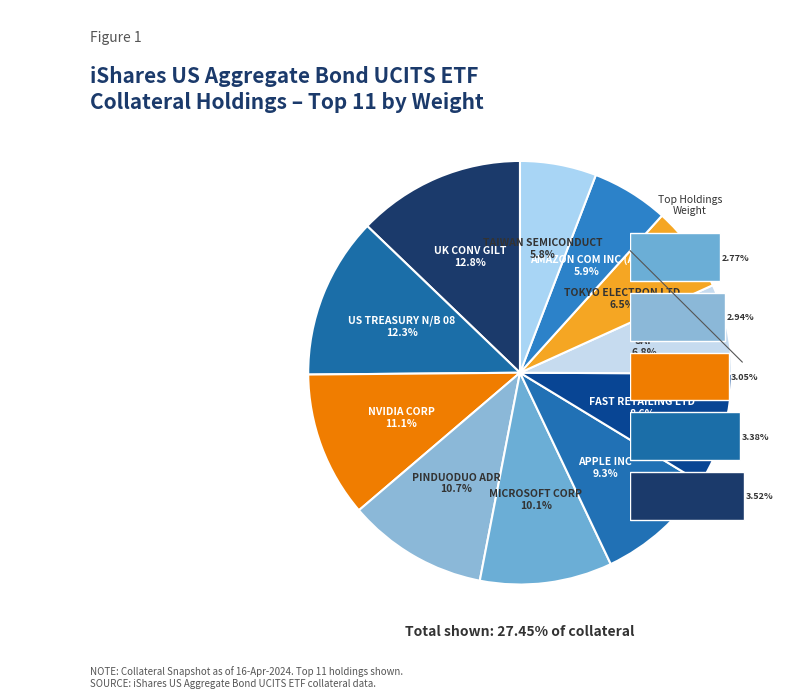

Is there a majority slice in this chart?

No